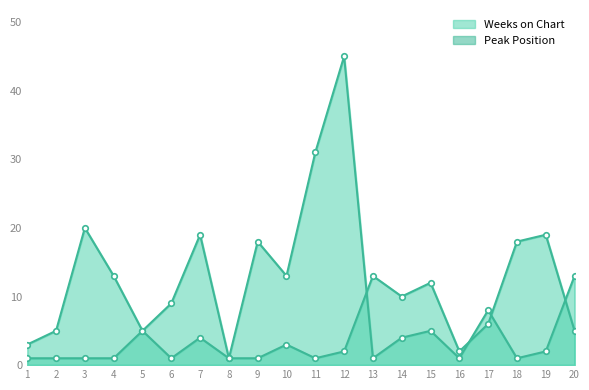

Is the value of Weeks on Chart at 2 greater than the value of Peak Position at 2?

Yes